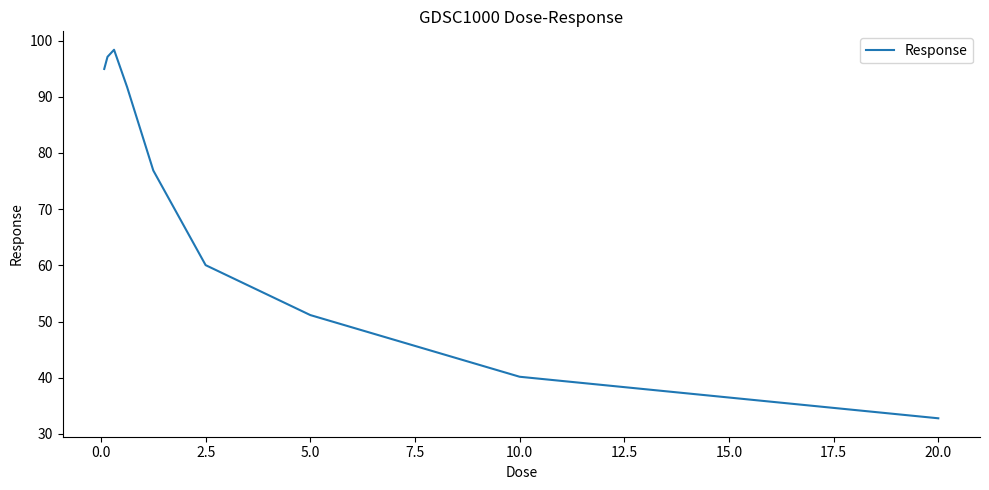

What is the minimum value shown in the chart?

32.8